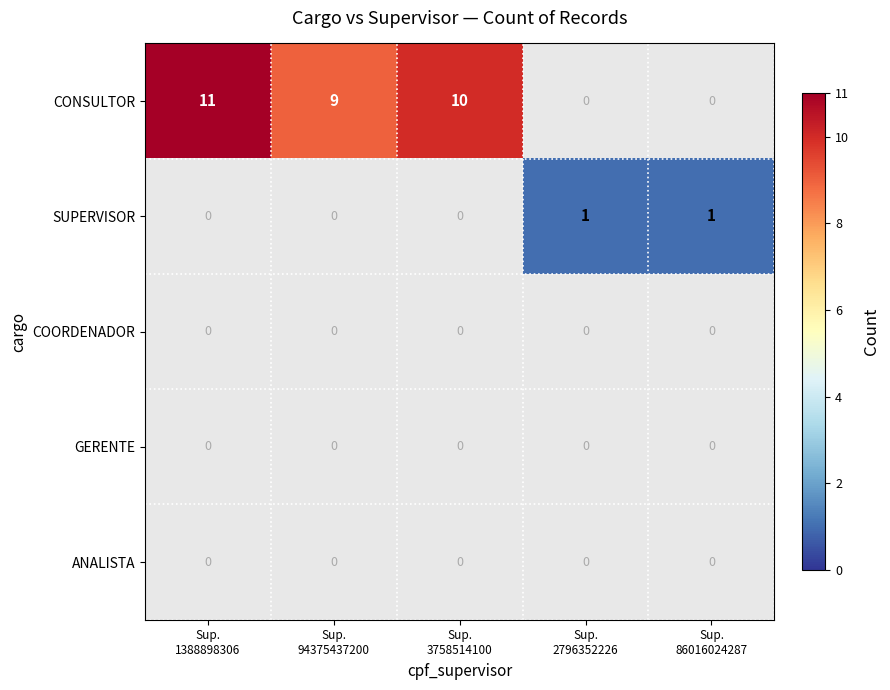

List the series in order of their overall mean, highest first.

CONSULTOR, SUPERVISOR, COORDENADOR, GERENTE, ANALISTA